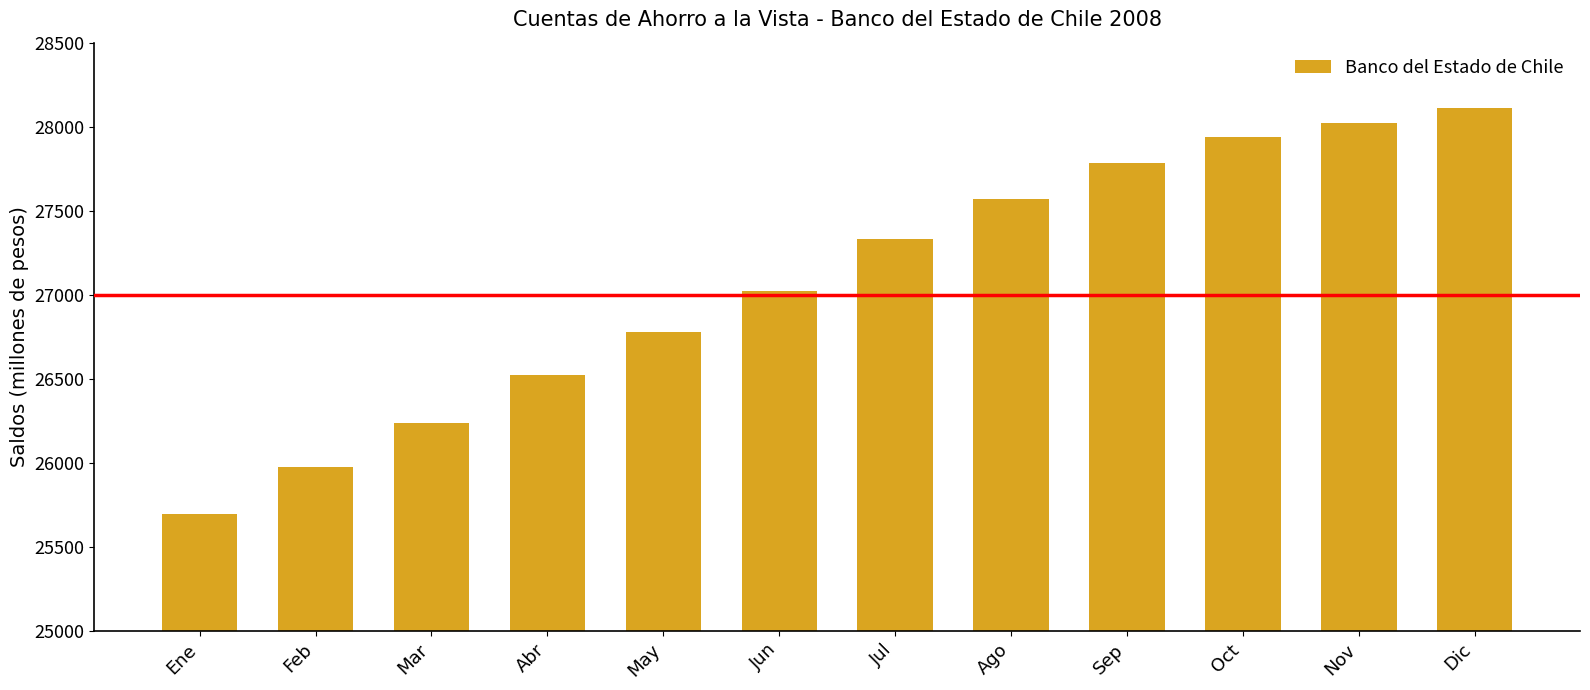

Does the chart contain stacked bars?

No